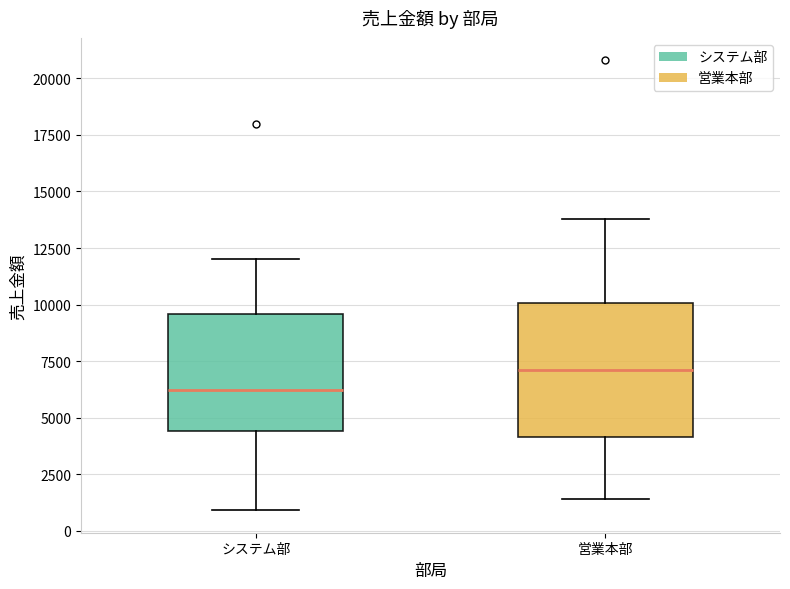

Reading left to right, read every box against the y-axis: the position of its median line, the range the box covers, and the ends of its whiskers. The values are not printed on the chart, so give them approximately, as read against the axis.

システム部: median 6000, box 4500 to 9500, whiskers 1000 to 12000
営業本部: median 7000, box 4000 to 10000, whiskers 1500 to 14000